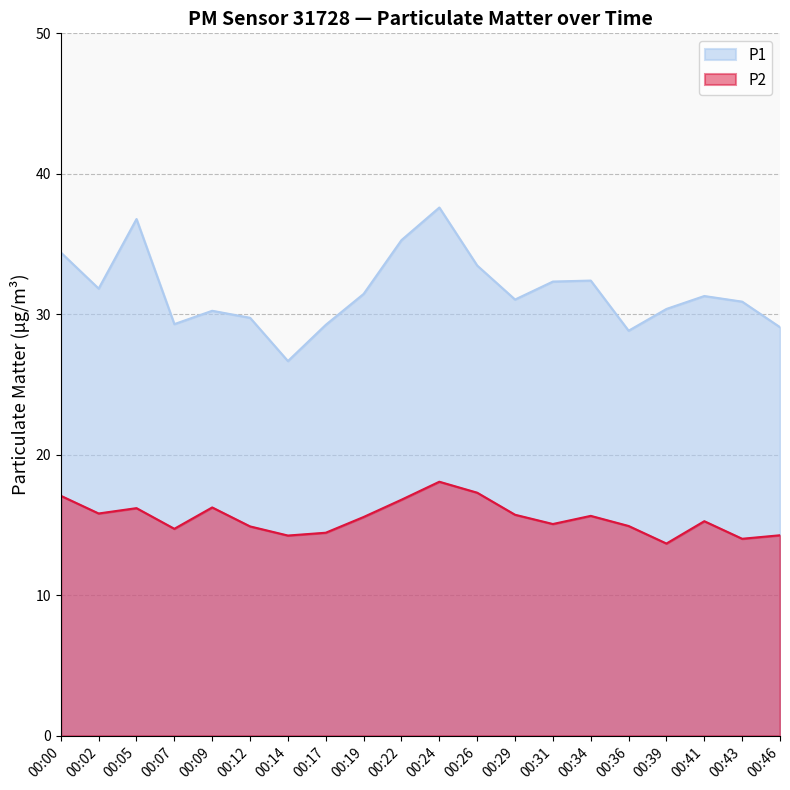

Reading left to right, list all the values displayed in this chart.

P1: 00:00=34.4	00:02=31.8	00:05=36.8	00:07=29.3	00:09=30.2	00:12=29.8	00:14=26.7	00:17=29.2	00:19=31.4	00:22=35.3	00:24=37.6	00:26=33.5	00:29=31.1	00:31=32.3	00:34=32.4	00:36=28.8	00:39=30.4	00:41=31.3	00:43=30.9	00:46=29.1
P2: 00:00=17.1	00:02=15.8	00:05=16.2	00:07=14.7	00:09=16.2	00:12=14.9	00:14=14.2	00:17=14.4	00:19=15.6	00:22=16.8	00:24=18.1	00:26=17.3	00:29=15.7	00:31=15.1	00:34=15.7	00:36=14.9	00:39=13.7	00:41=15.3	00:43=14.0	00:46=14.3